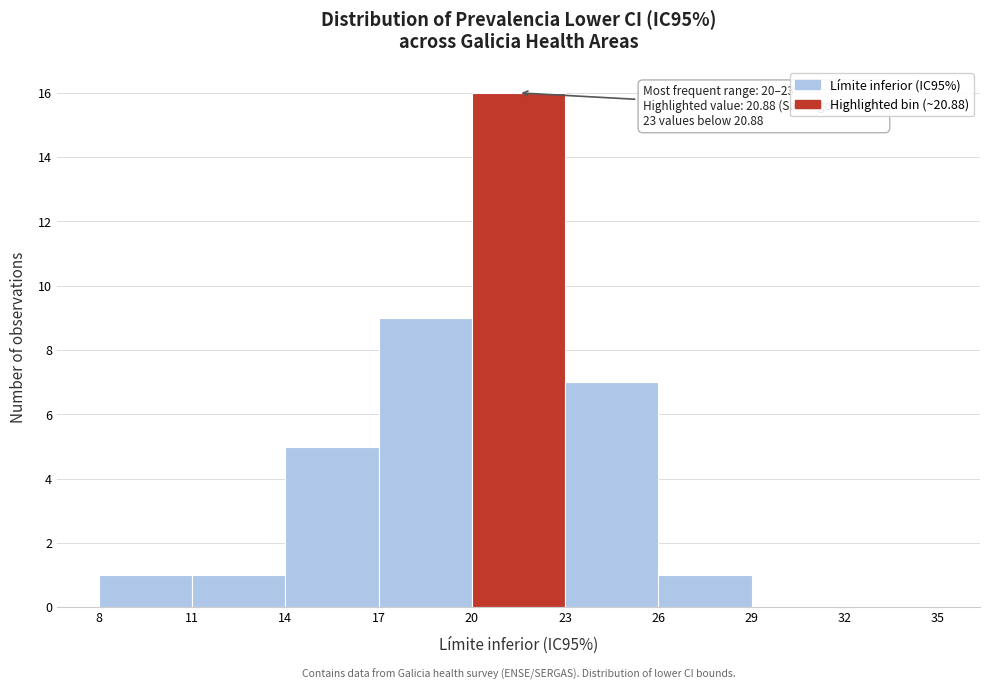

Over which range of the x-axis is the bar tallest?

20 to 23